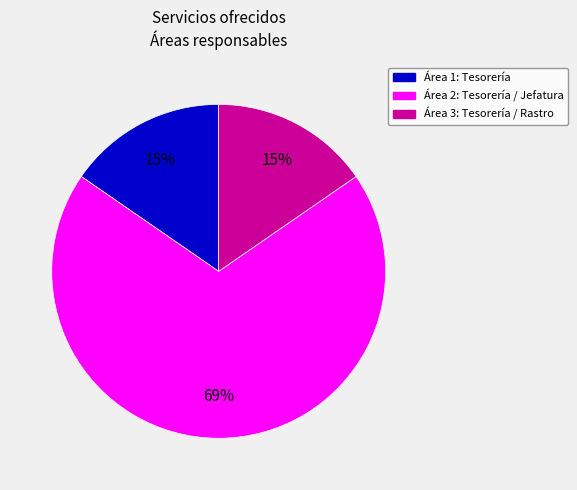

To the nearest percent, what is the average slice percentage?

33%